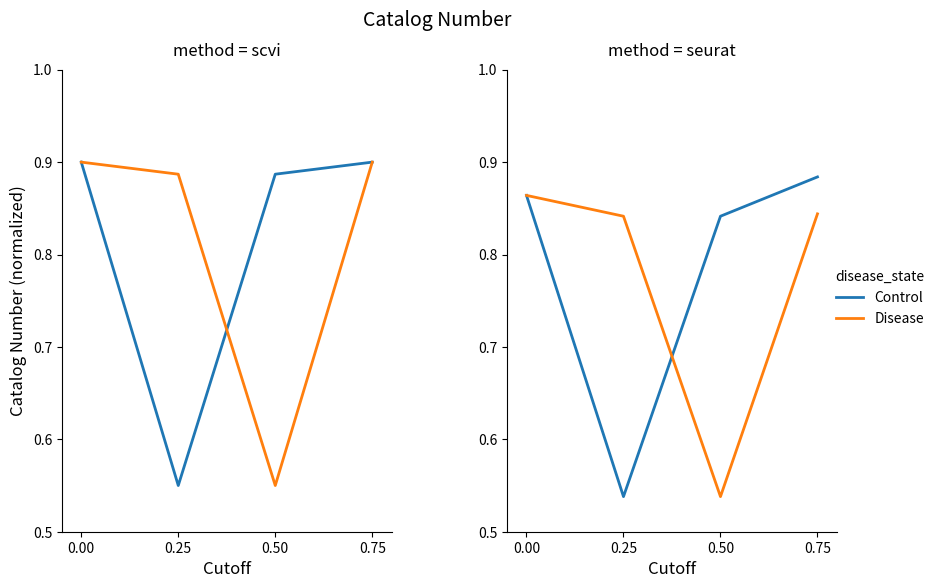

Does the chart display data point markers on the line(s)?

No